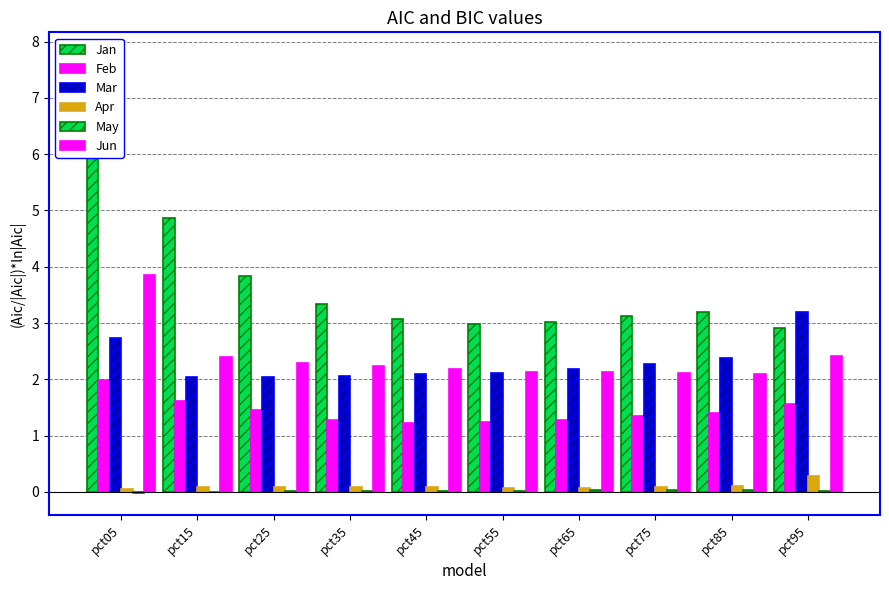

Between pct15 and pct35, which is larger?

pct15